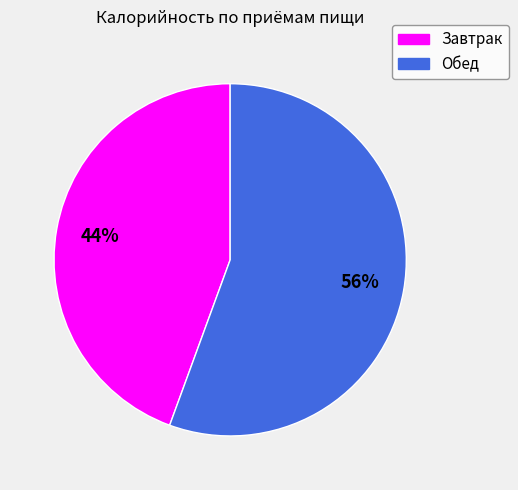

Which category has the smallest portion of the pie?

Завтрак